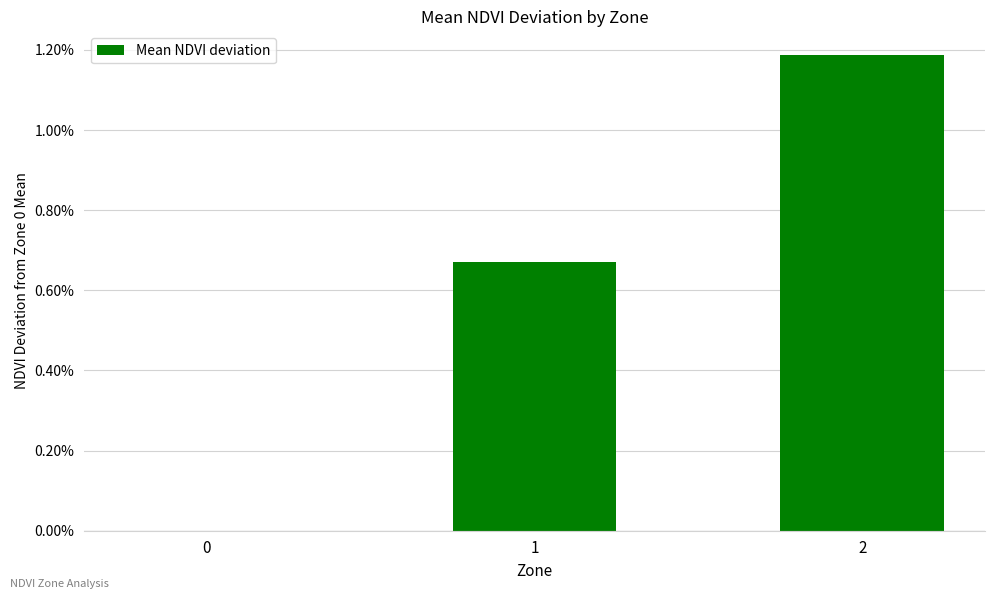

Rank the categories by value from highest to lowest.

2, 1, 0